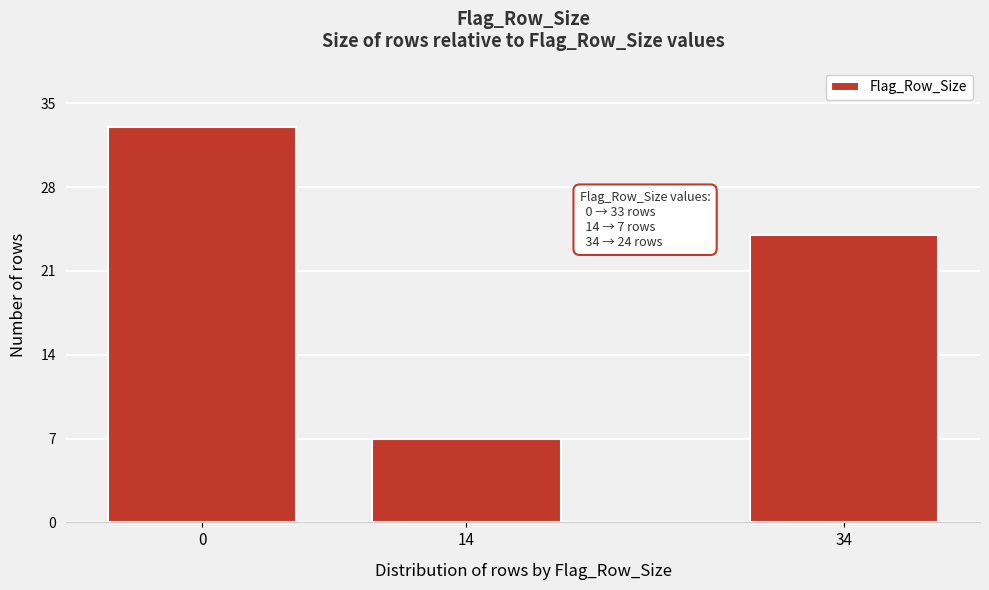

Reading left to right, what are all the values shown in this chart?

0=33	14=7	34=24